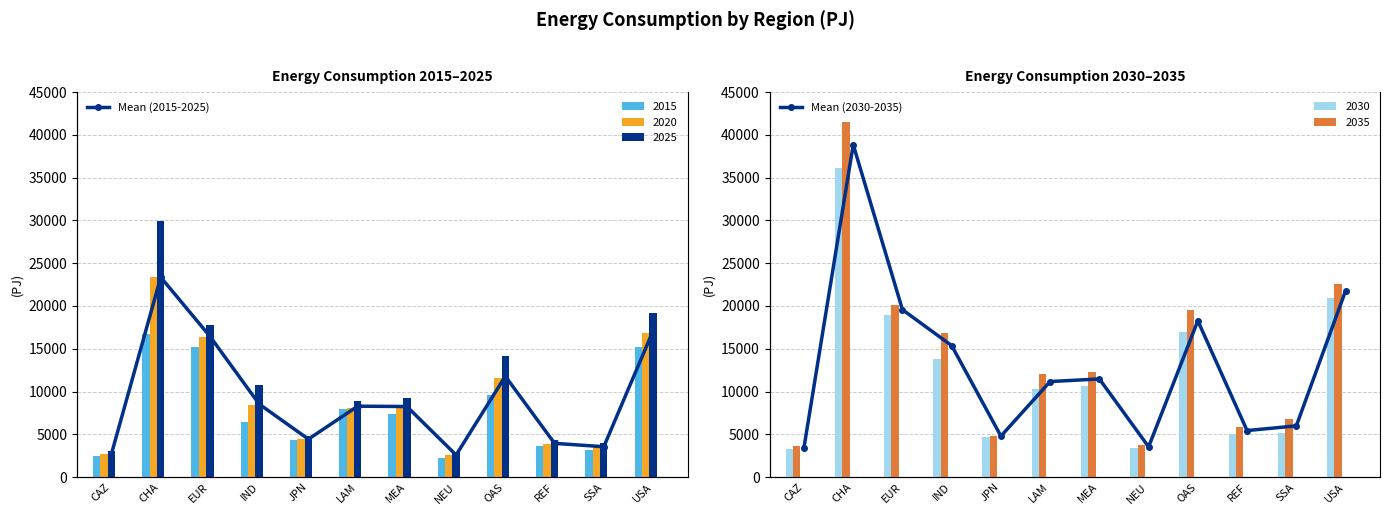

What is the smallest value displayed?

2579.2